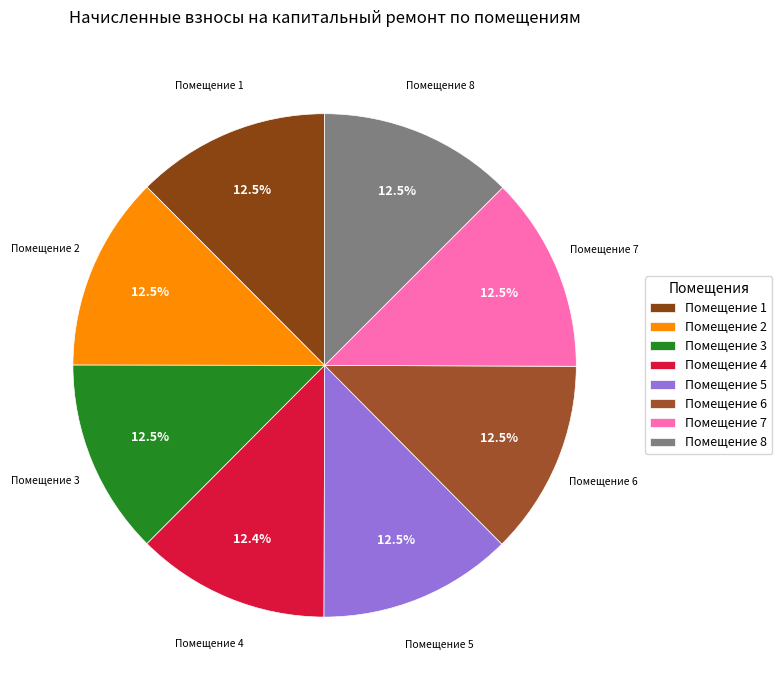

Do Помещение 6 and Помещение 2 together represent more than half of the pie?

No